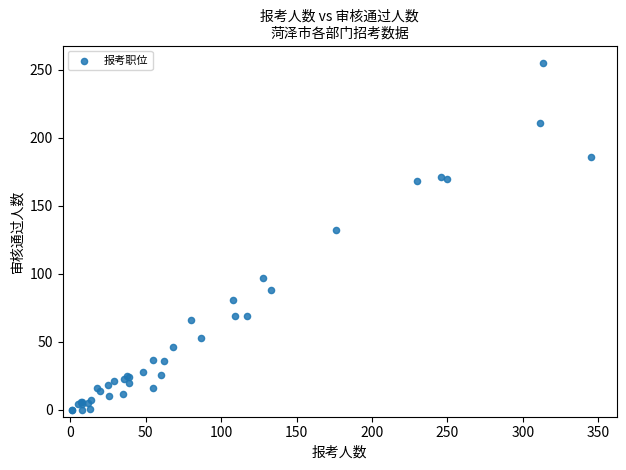

What Y value in the scatter plot is closest to 127?

132